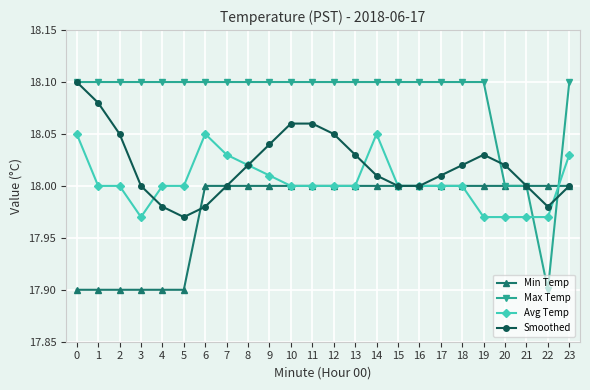

List the series in order of their overall mean, highest first.

Max Temp, Smoothed, Avg Temp, Min Temp